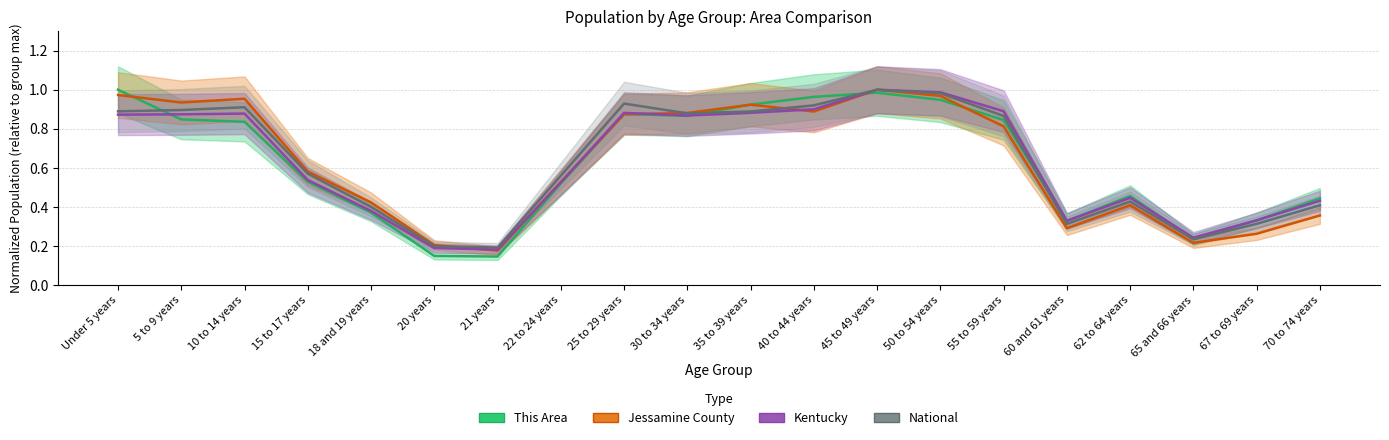

What value does the This Area series have at 67 to 69 years?

0.3